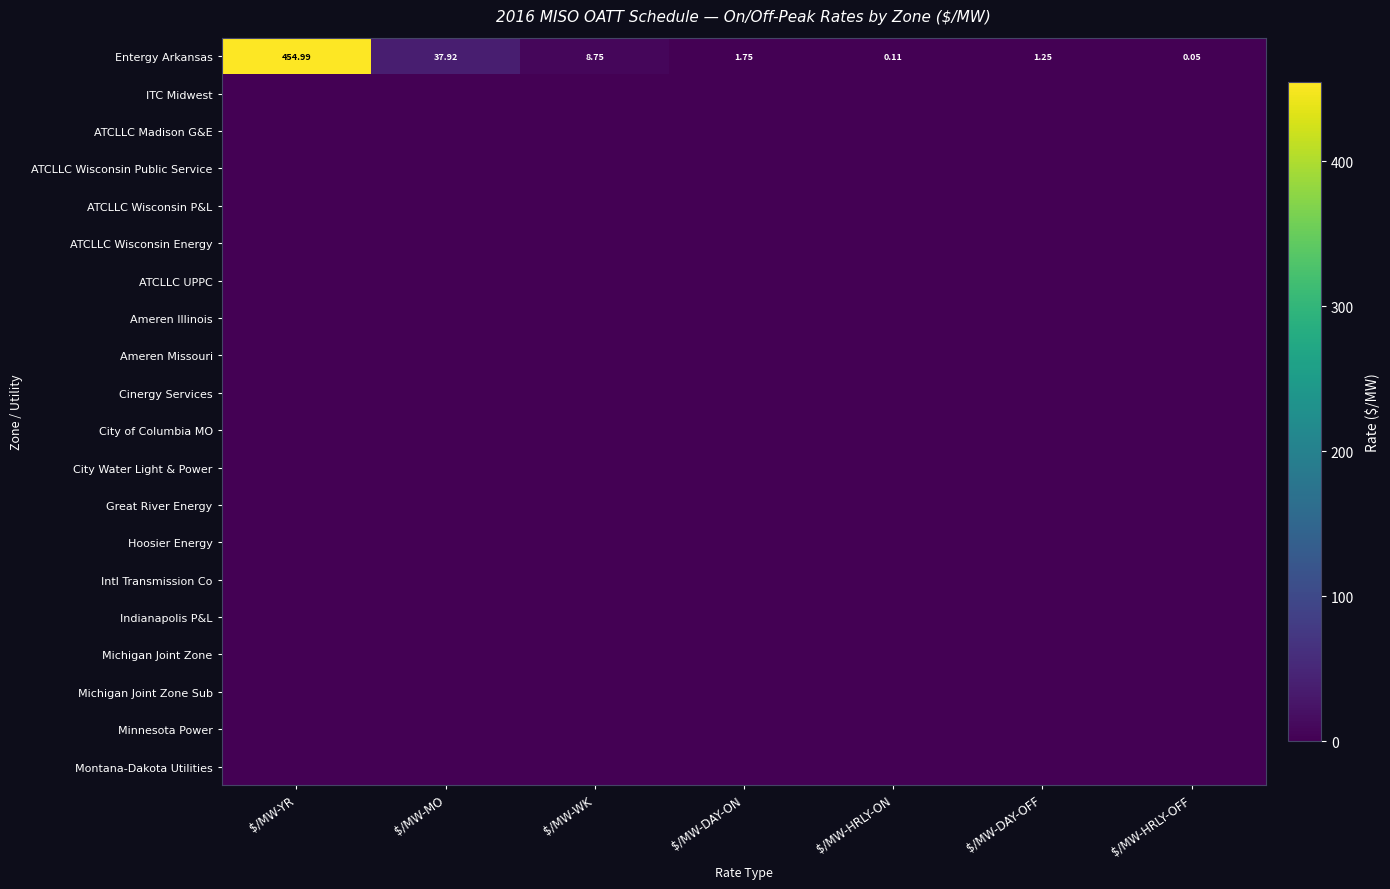

Which has a higher value, $/MW-WK or $/MW-YR?

$/MW-YR